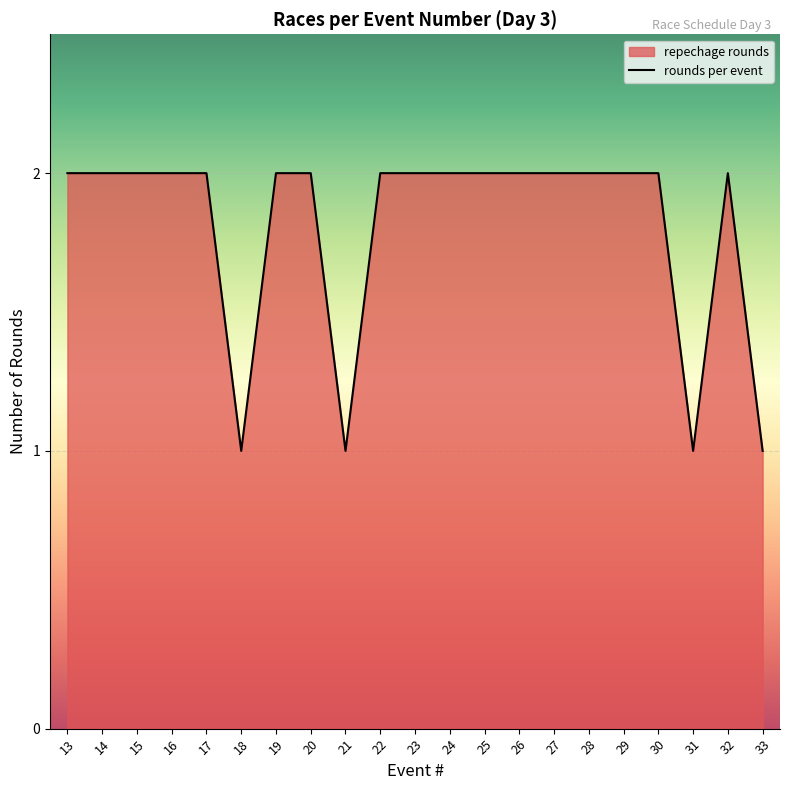

True or false: the data shows 2 at 28.

True